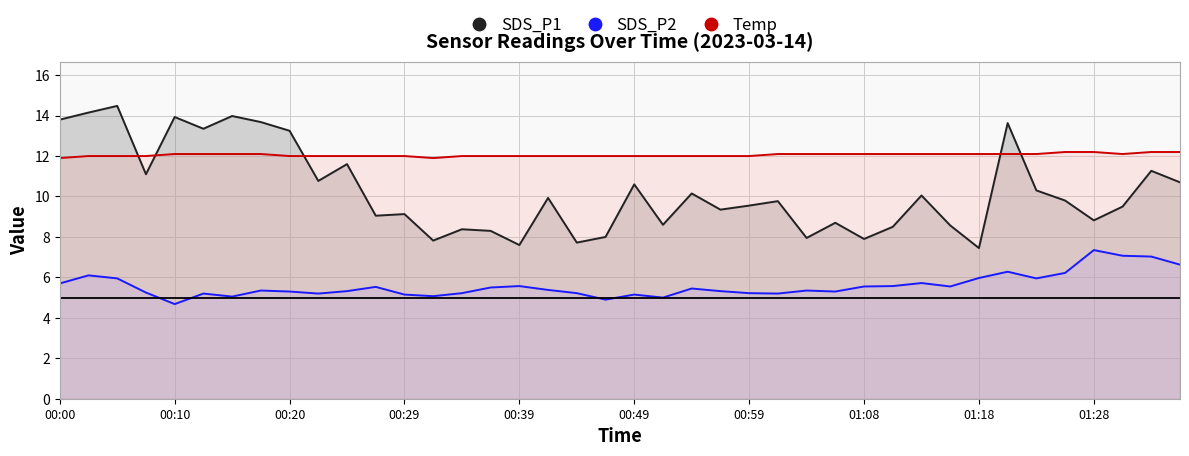

What is the approximate value of SDS_P2 at 14?

5.2